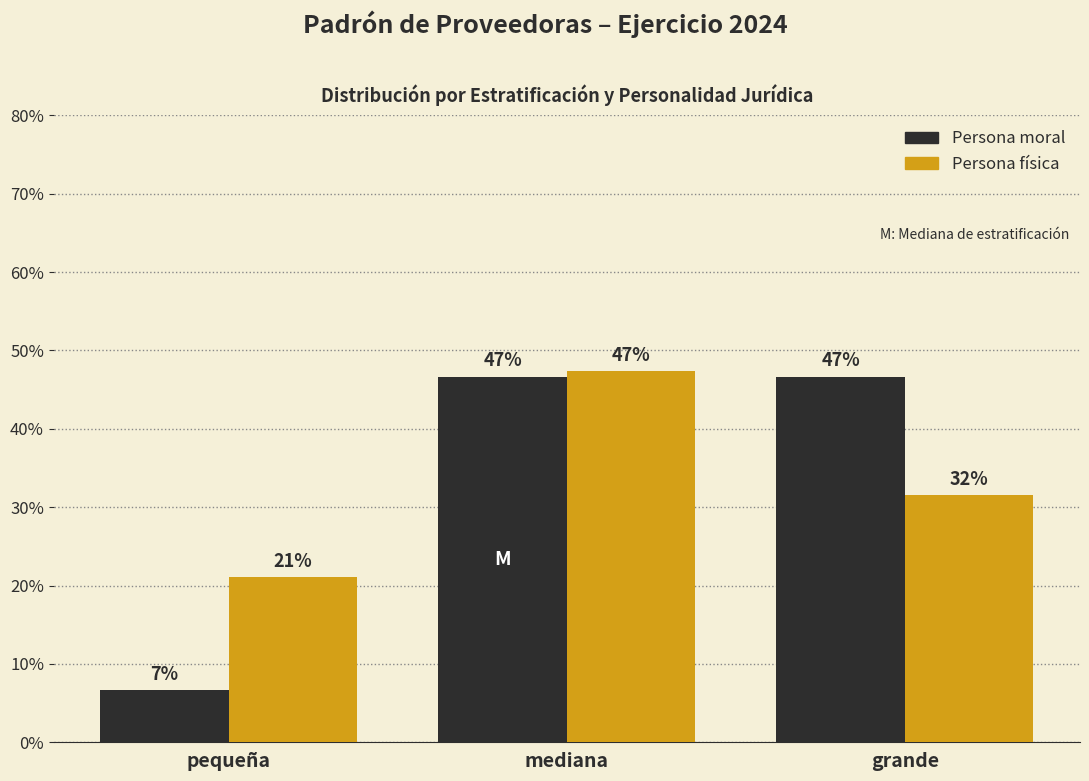

Does the chart contain any negative values?

No